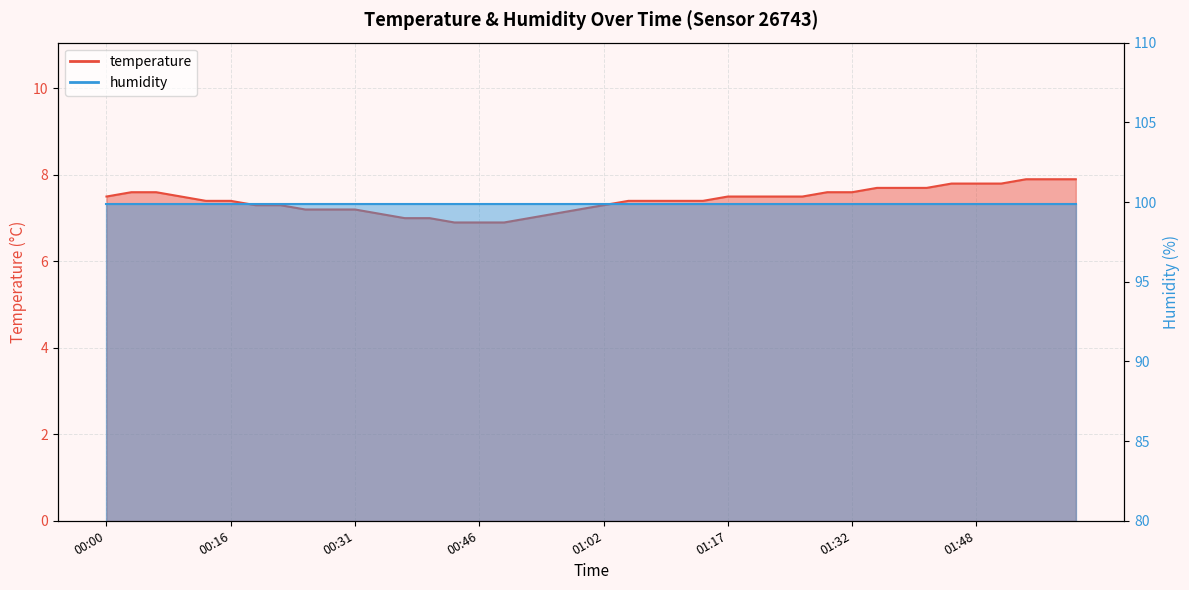

Reading left to right, transcribe all the data shown in this chart.

00:00=7.5	00:03=7.6	00:06=7.6	00:09=7.5	00:12=7.4	00:16=7.4	00:19=7.3	00:22=7.3	00:25=7.2	00:28=7.2	00:31=7.2	00:34=7.1	00:37=7.0	00:40=7.0	00:43=6.9	00:46=6.9	00:49=6.9	00:52=7.0	00:55=7.1	00:59=7.2	01:02=7.3	01:05=7.4	01:08=7.4	01:11=7.4	01:14=7.4	01:17=7.5	01:20=7.5	01:23=7.5	01:26=7.5	01:29=7.6	01:32=7.6	01:35=7.7	01:39=7.7	01:42=7.7	01:45=7.8	01:48=7.8	01:51=7.8	01:54=7.9	01:57=7.9	02:03=7.9